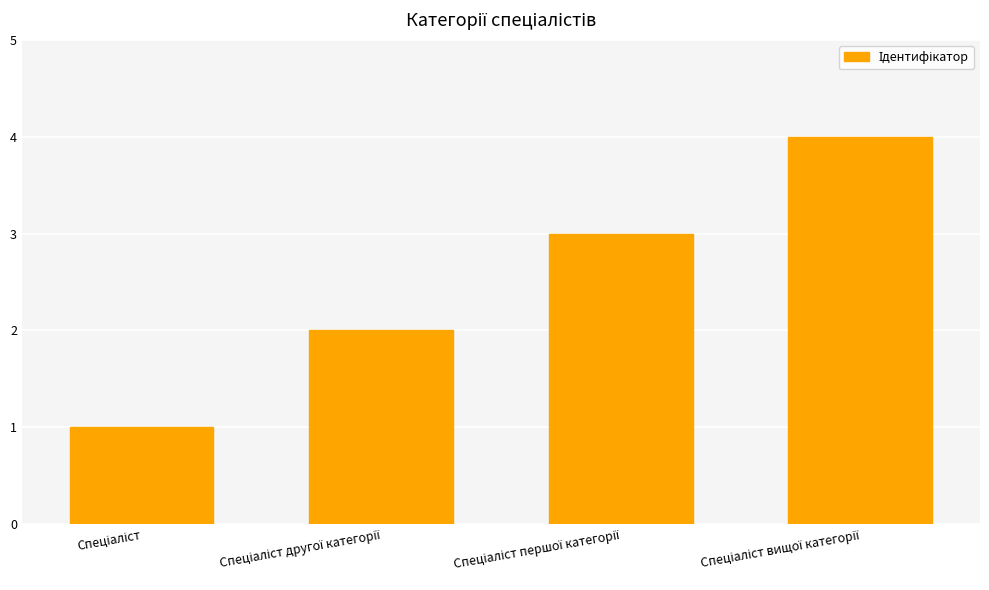

What is the sum of all values?

10